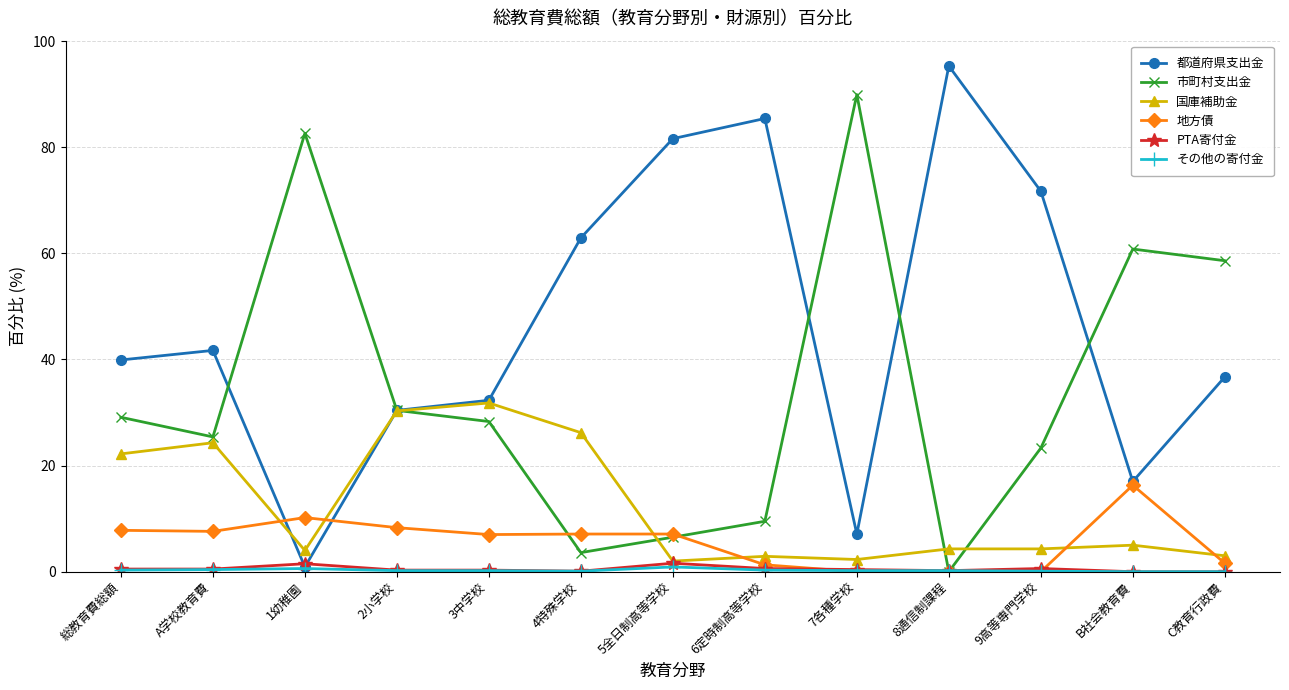

What is the label of the 6th point from the left?

4特殊学校